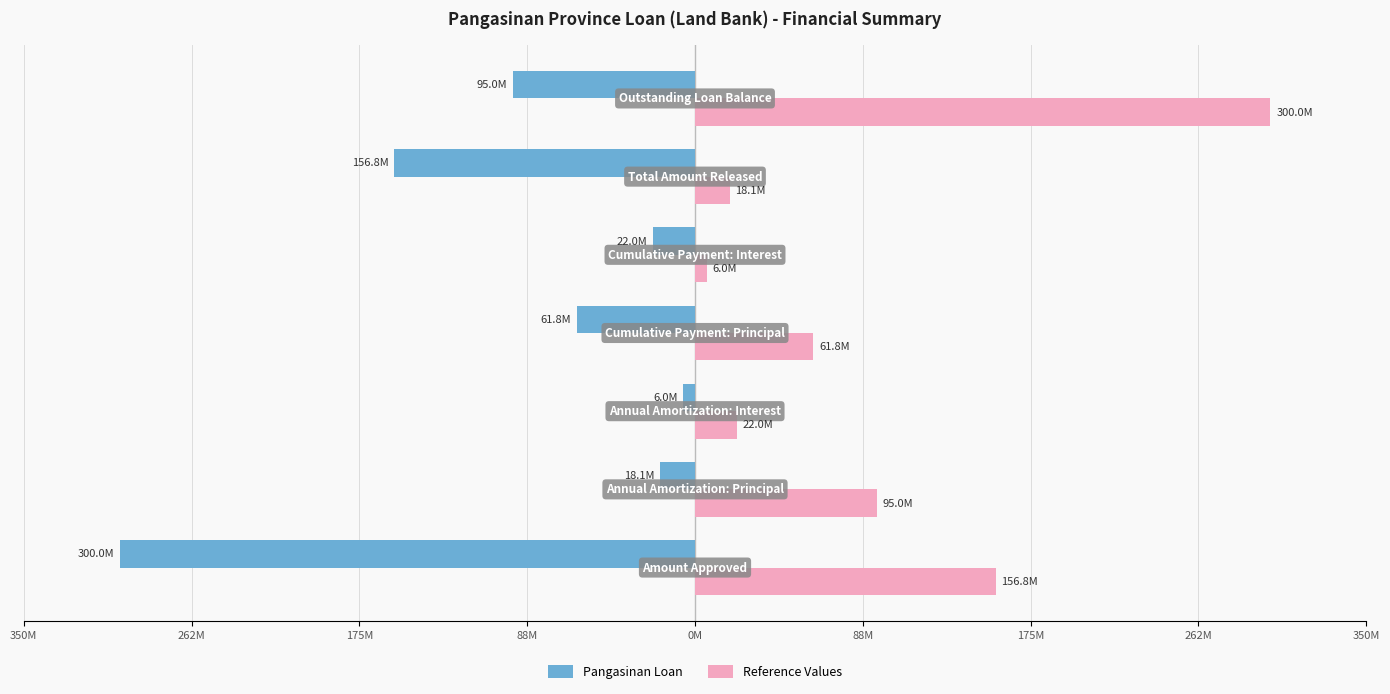

What is the greatest value displayed?

300000000.0